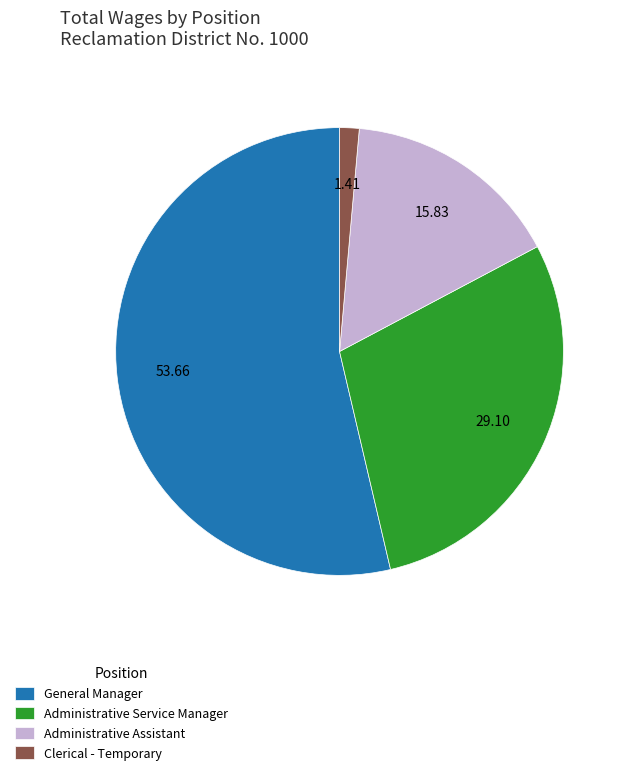

Count the number of slices in the pie.

4